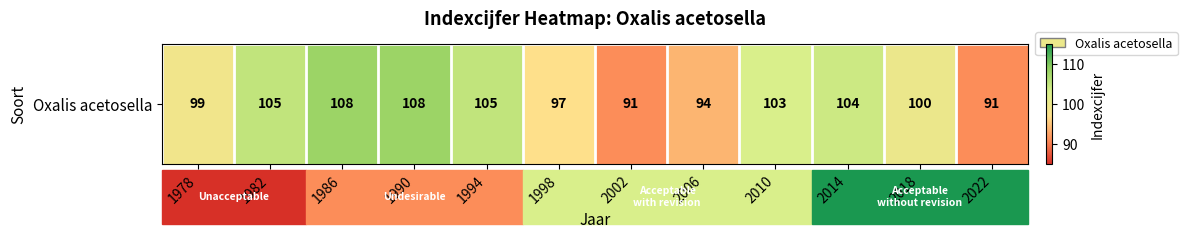

Reading left to right, what are all the values shown in this chart?

1978=99	1982=105	1986=108	1990=108	1994=105	1998=97	2002=91	2006=94	2010=103	2014=104	2018=100	2022=91